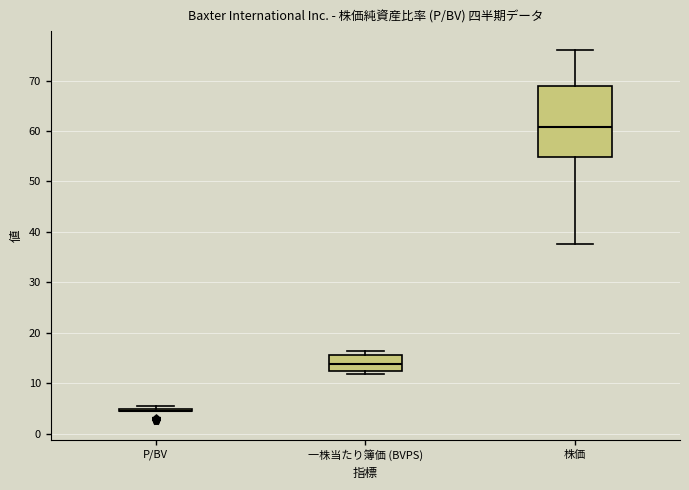

Reading left to right, transcribe this box plot: for each box, give where its median line is, the range the box spans, and where its two whiskers end, as read against the y-axis. The values are not printed on the chart, so give them approximately, as read against the axis.

P/BV: box collapsed to a line at 5, whiskers 4 to 5
一株当たり簿価 (BVPS): median 14, box 12 to 16, whiskers 12 (just below the box's lower edge) to 16 (just above the box's upper edge)
株価: median 61, box 55 to 69, whiskers 38 to 76